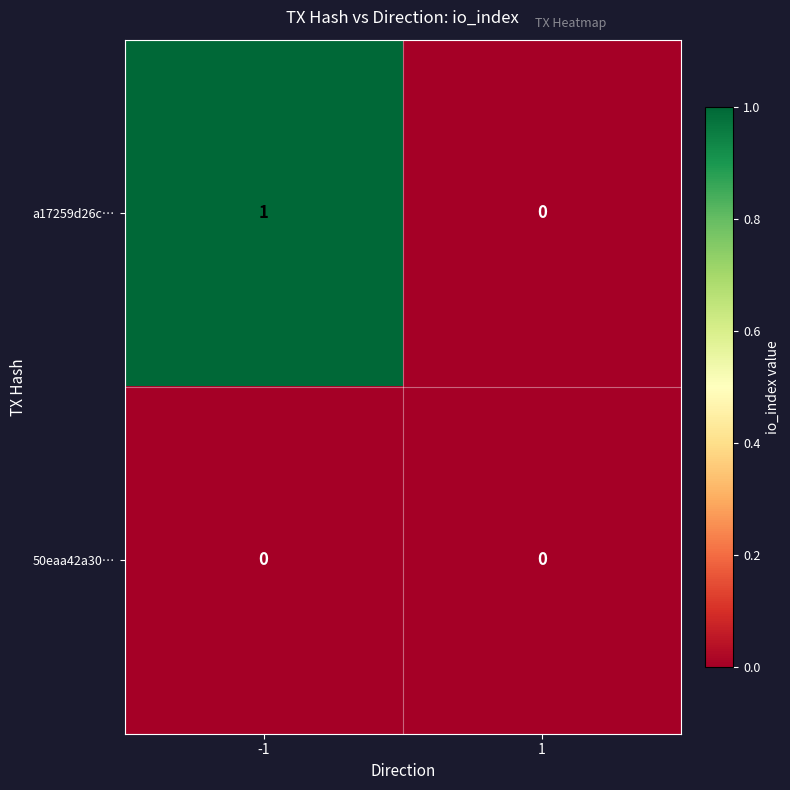

Rank the series at -1 from lowest to highest value.

50eaa42a30…, a17259d26c…